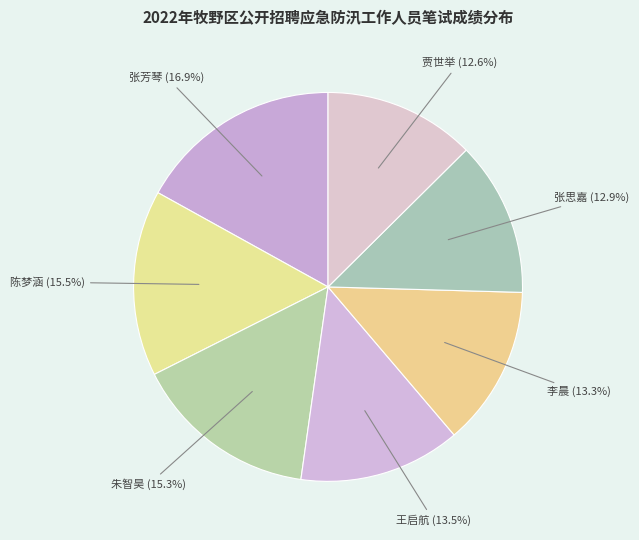

The 张思嘉 slice represents 13% of the pie. True or false?

True